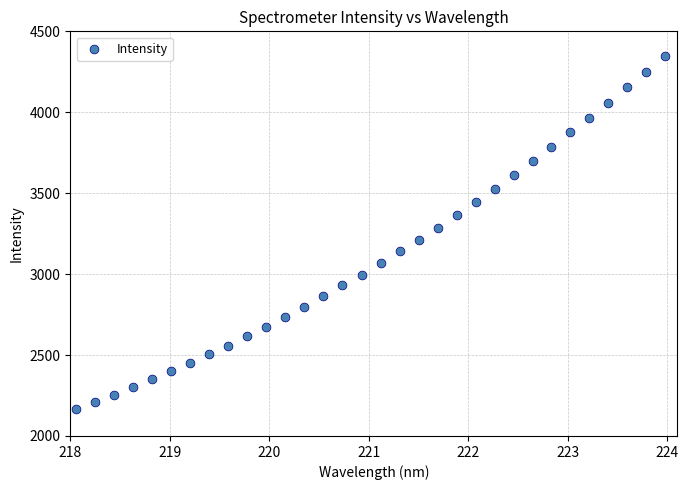

What is the range of Y values (max minus min)?

2183.4